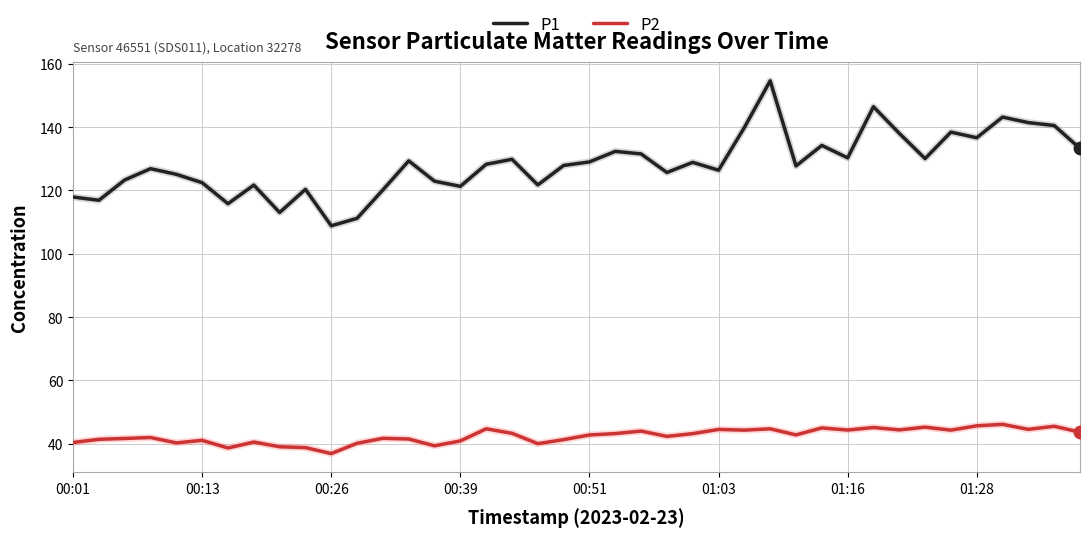

What are all the series names shown in the legend?

P1, P2